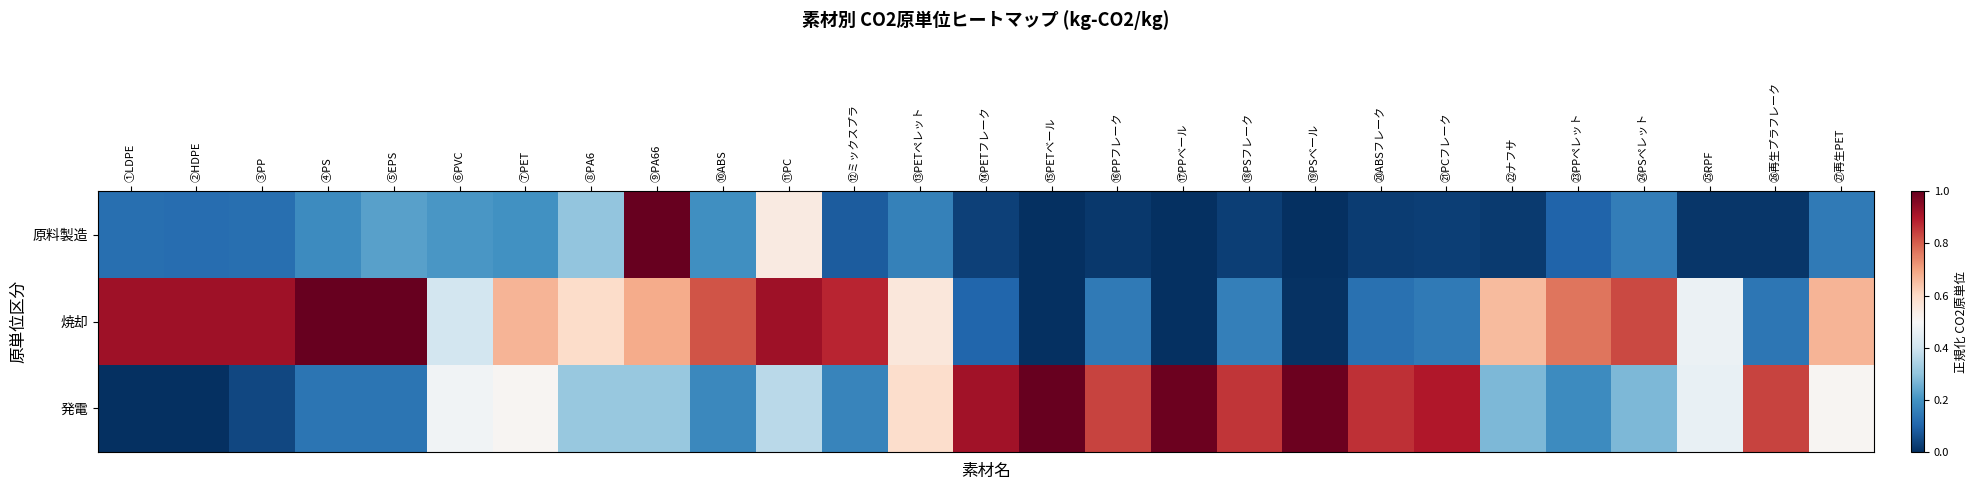

What is the total value across all series at ⑲PSベール?

1.0